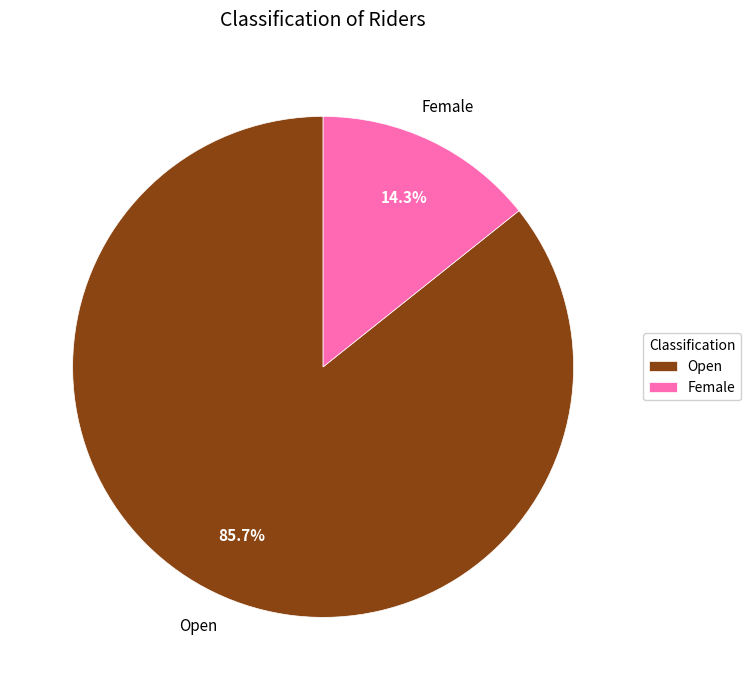

Is it true that Open is 86% of the pie?

True